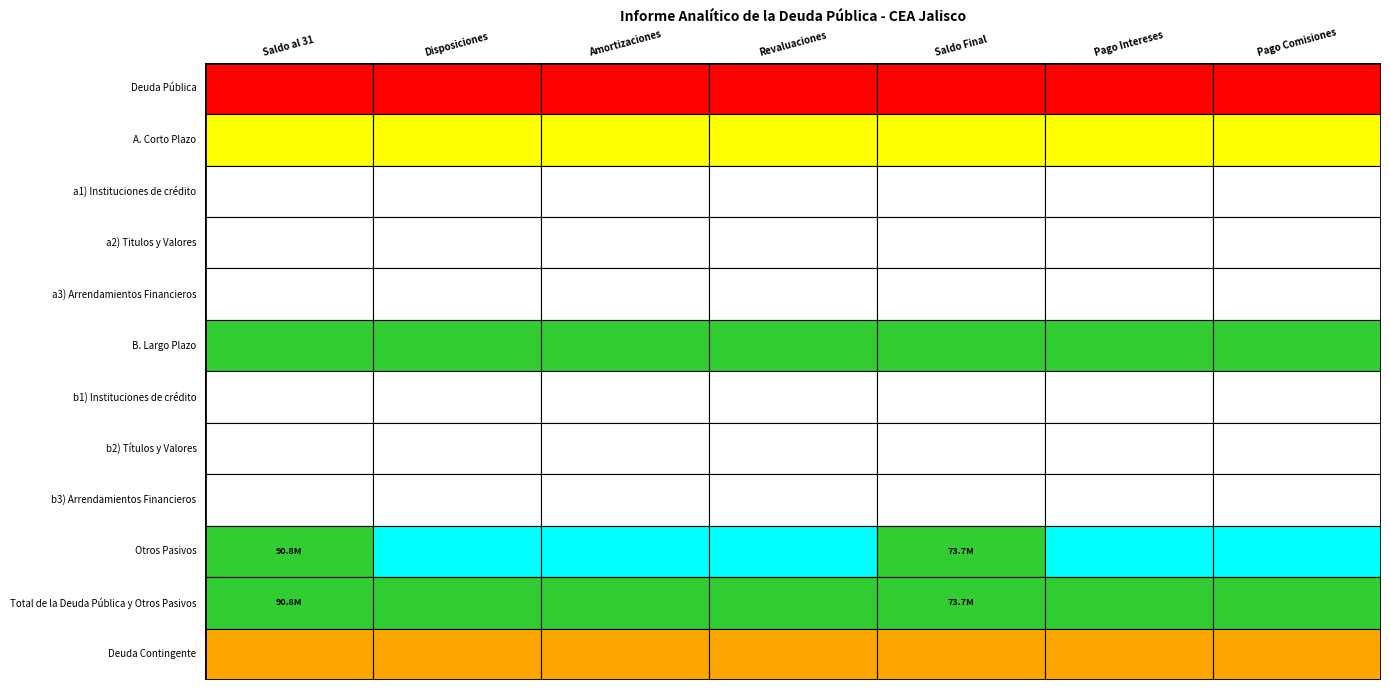

Is the value of b2) Títulos y Valores at a2) Titulos y Valores greater than the value of A. Corto Plazo at Deuda Pública?

No